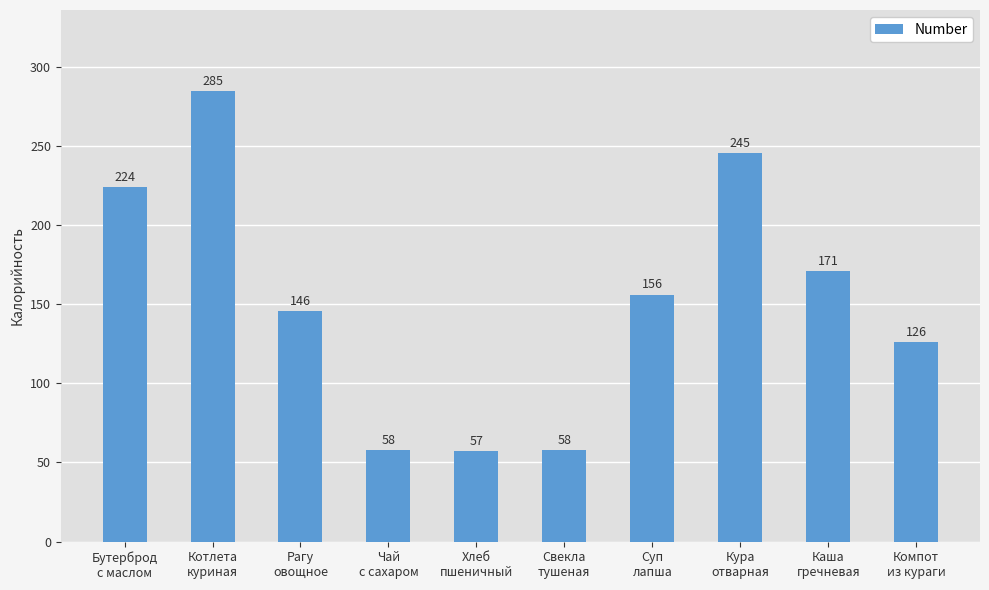

What is the value of the 1st bar from the left?

223.8